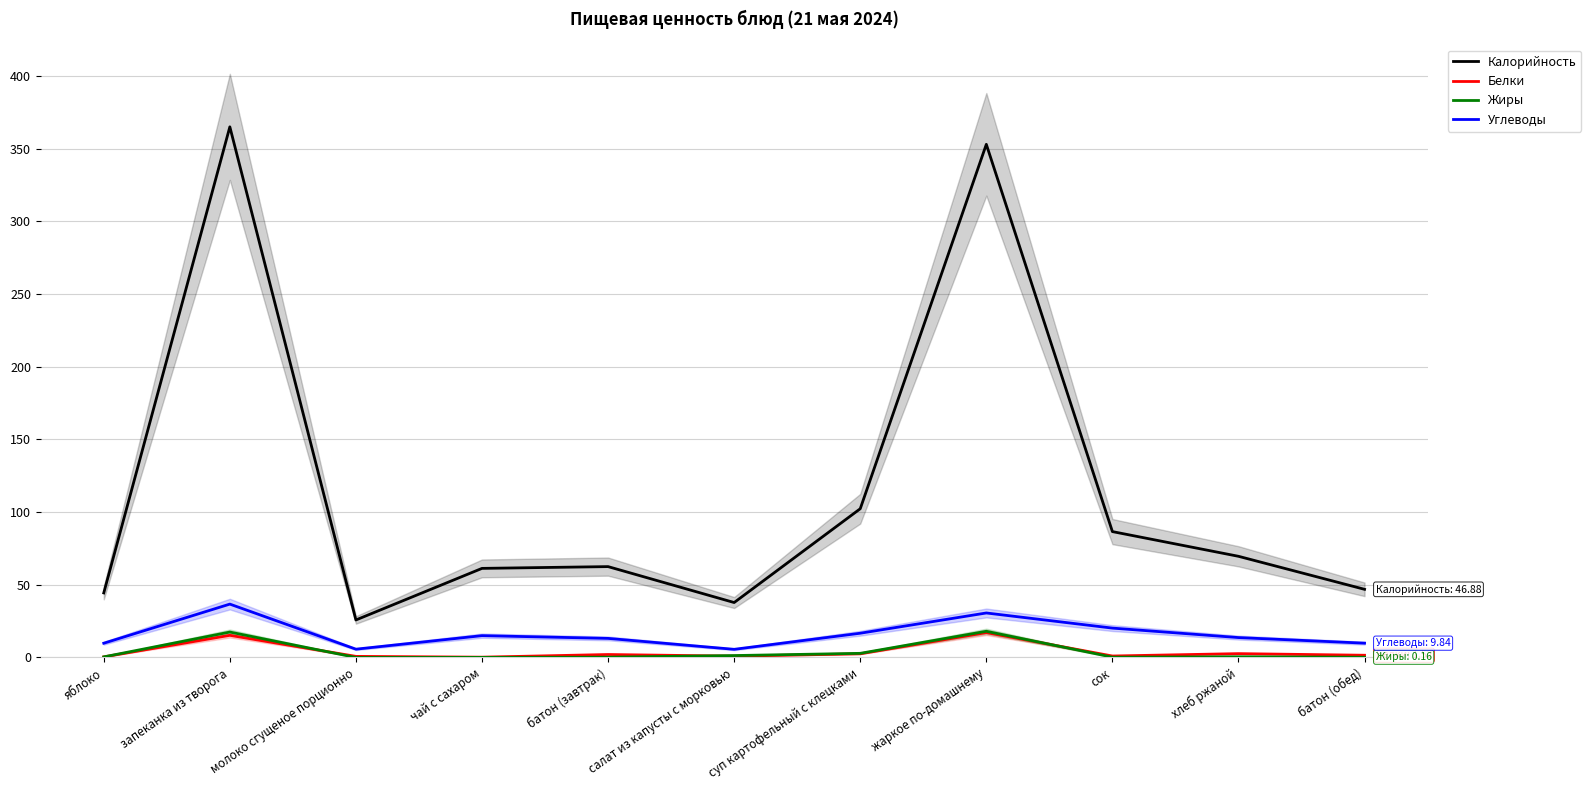

Which series changed the most between жаркое по-домашнему and сок?

Калорийность